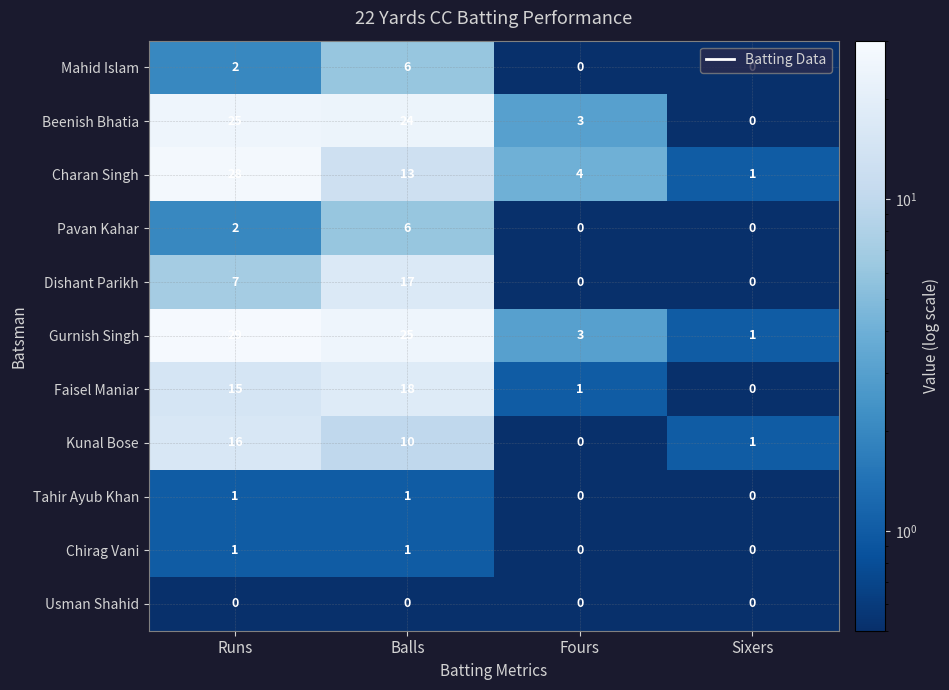

How many categories are shown in the chart?

4